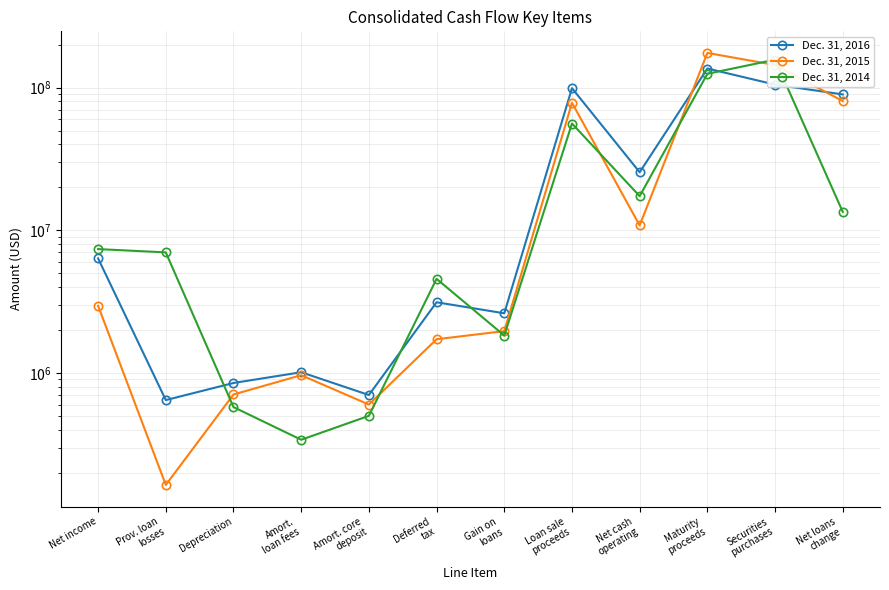

Between Amort.
loan fees and Securities
purchases, which series saw the biggest shift?

Dec. 31, 2014